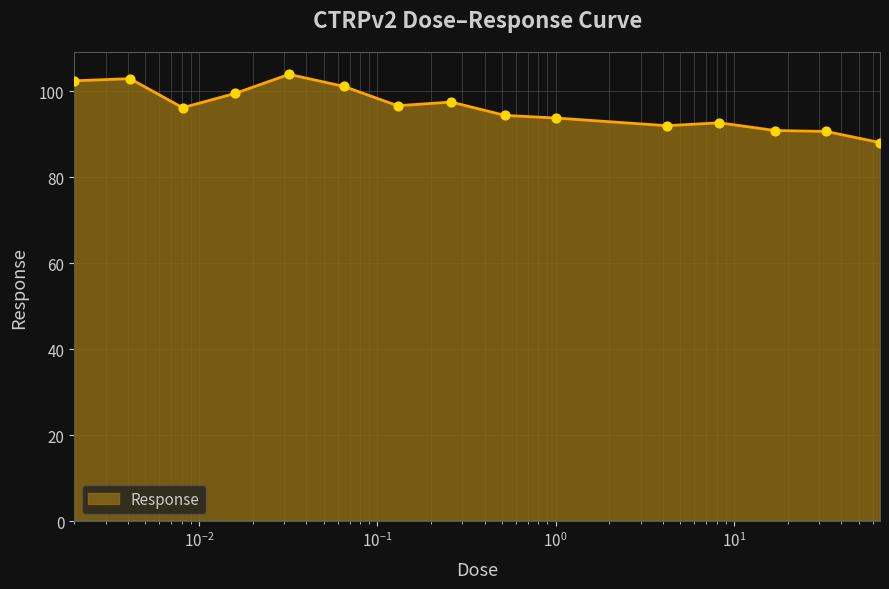

What is the greatest value displayed?

103.9